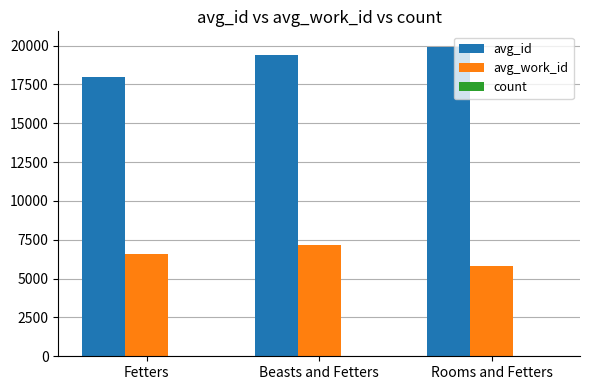

Which category has the highest value in the avg_id series?

Rooms and Fetters